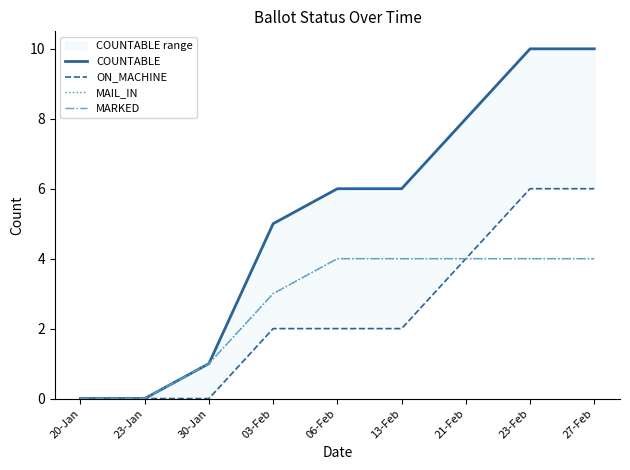

Reading left to right, list all the values displayed in this chart.

COUNTABLE: 0	0	1	5	6	6	8	10	10
ON_MACHINE: 0	0	0	2	2	2	4	6	6
MAIL_IN: 0	0	1	3	4	4	4	4	4
MARKED: 0	0	1	3	4	4	4	4	4